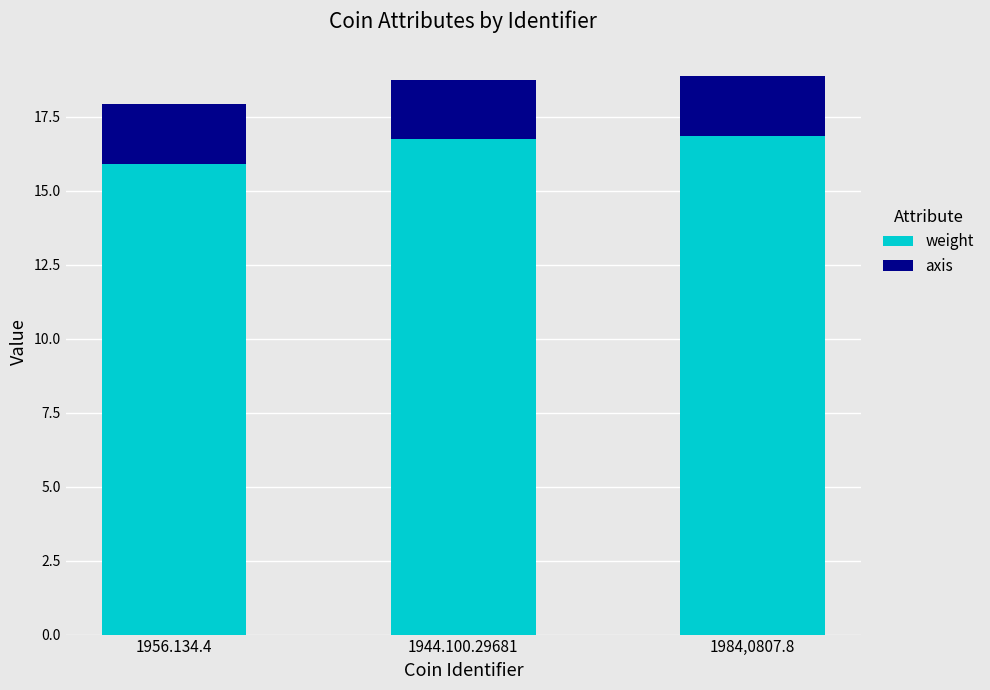

How many series are shown in this chart?

2